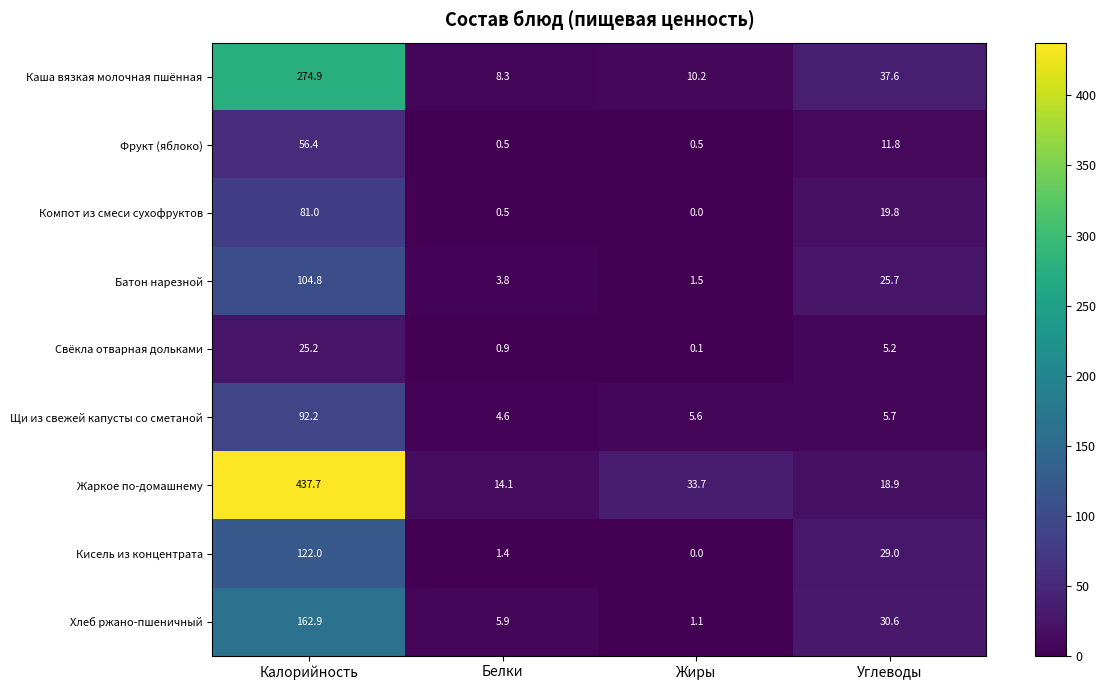

What is the approximate value of Жаркое по-домашнему at Белки?

14.1